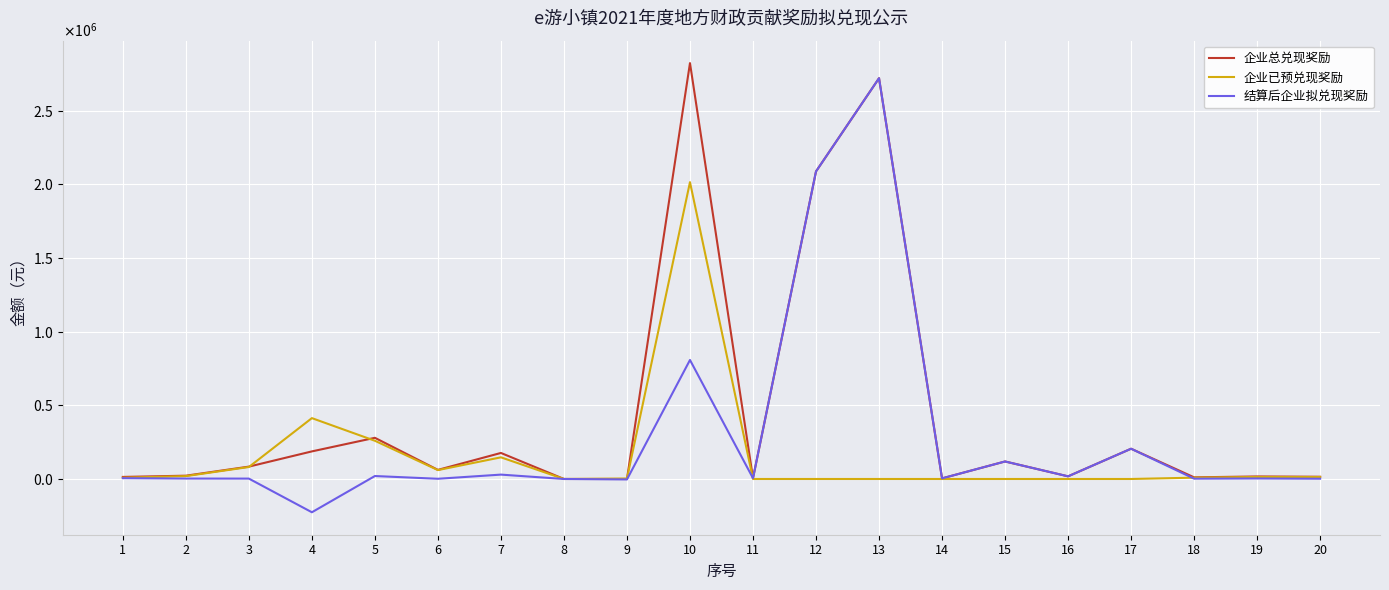

Is this an area chart (filled region under the line)?

No